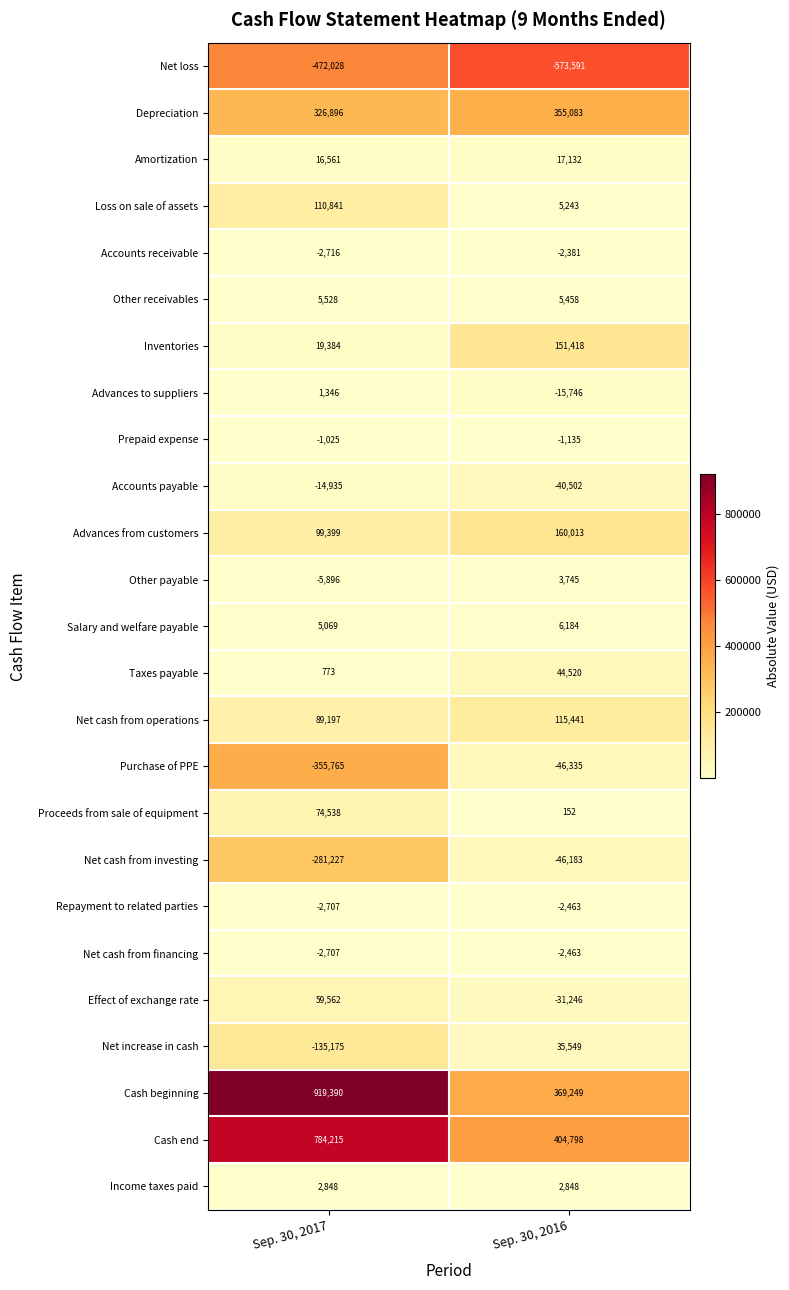

Which label corresponds to the smallest value in the chart?

Sep. 30, 2016